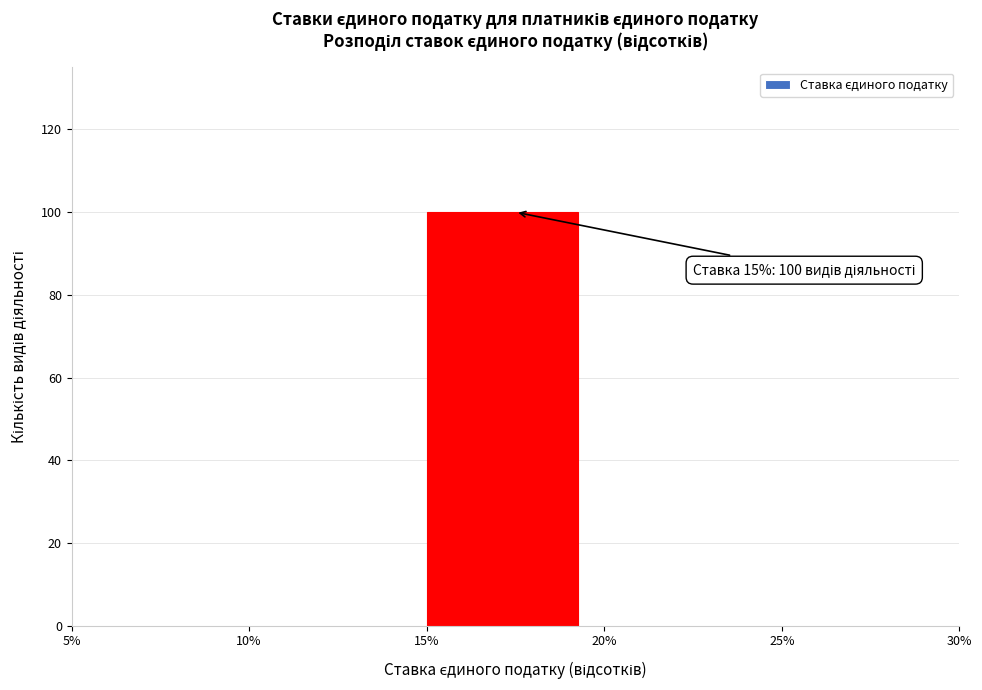

Which range on the x-axis has the tallest bar?

15% to 20%